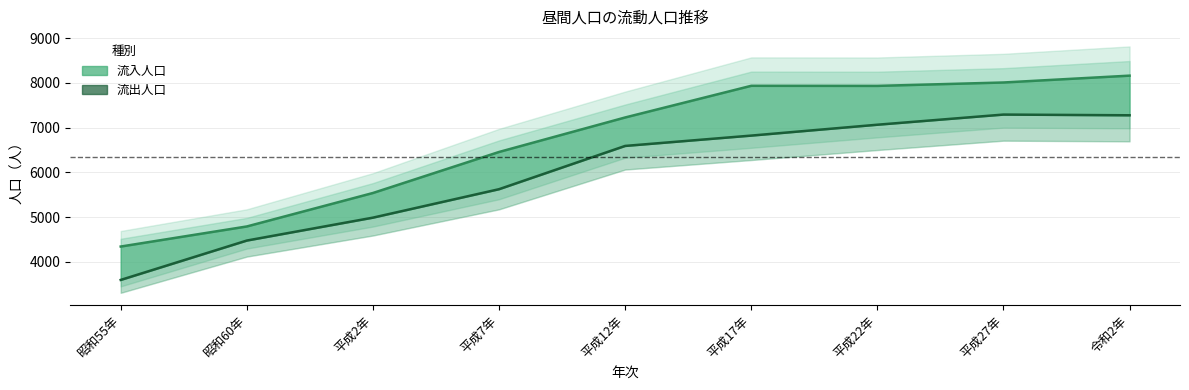

How many interior local peaks (higher than both neighbors) does the data have?

1